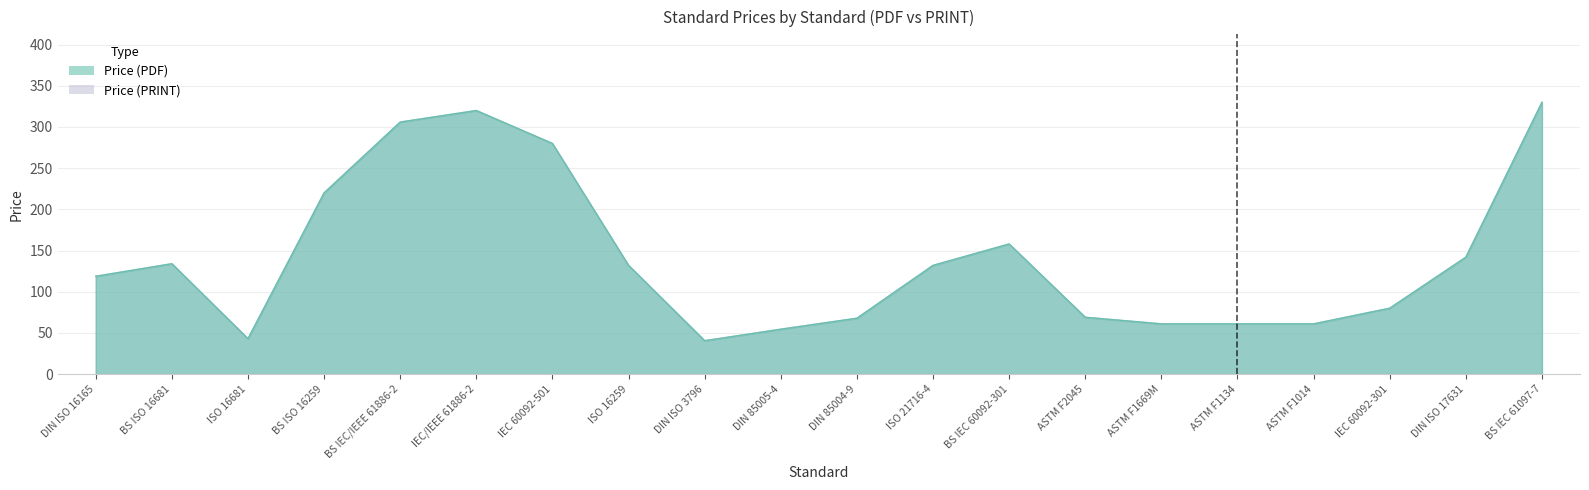

Between DIN ISO 17631 and IEC 60092-301, which is larger?

DIN ISO 17631